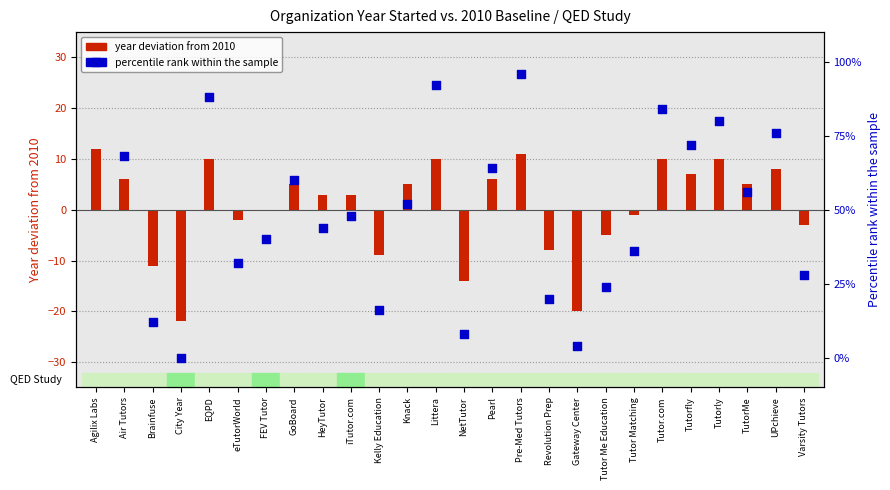

Which series has the largest Y range (max minus min)?

percentile rank within the sample